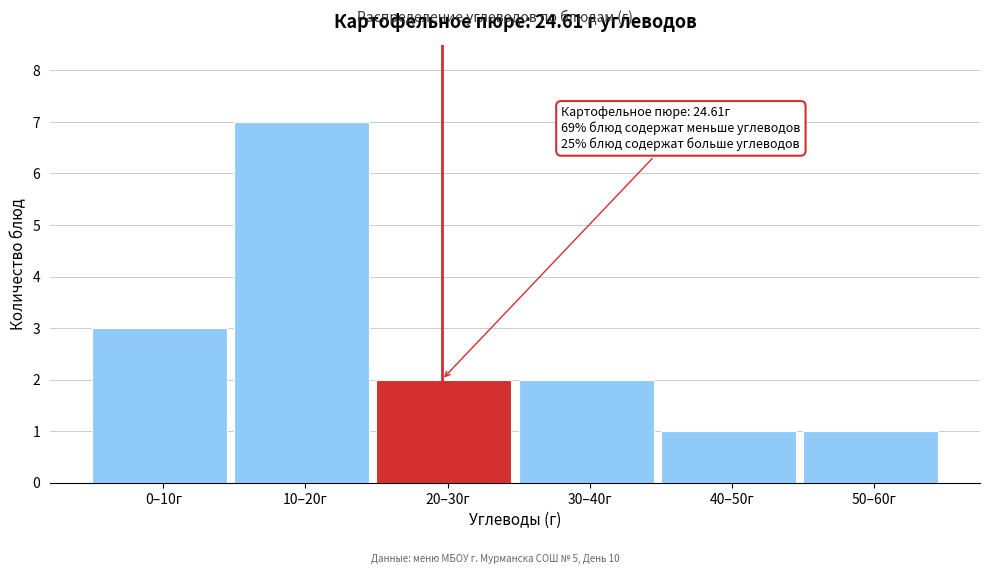

Reading left to right, transcribe all the data shown in this chart.

0–10г=3	10–20г=7	20–30г=2	30–40г=2	40–50г=1	50–60г=1